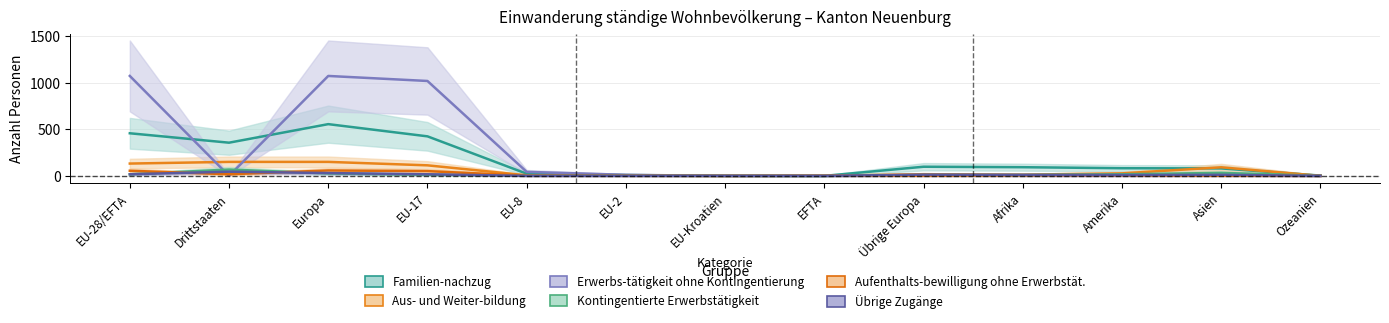

How many lines are shown in the chart?

6